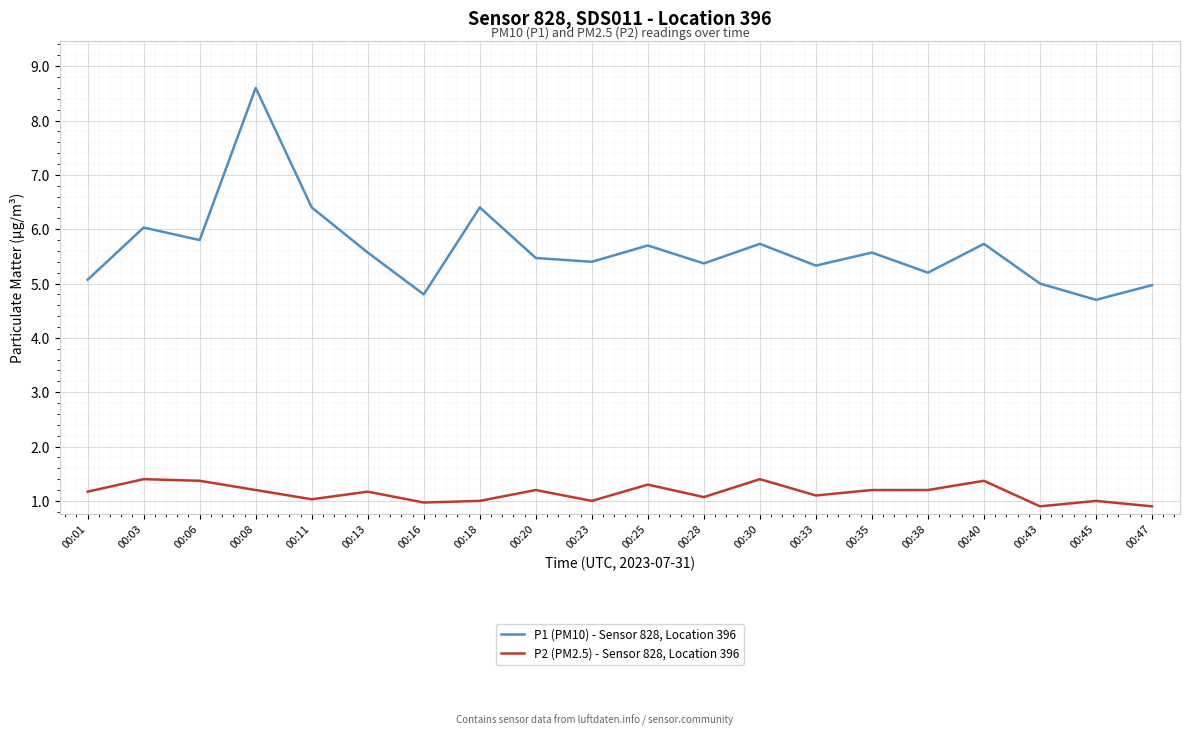

What is the greatest value displayed?

8.6